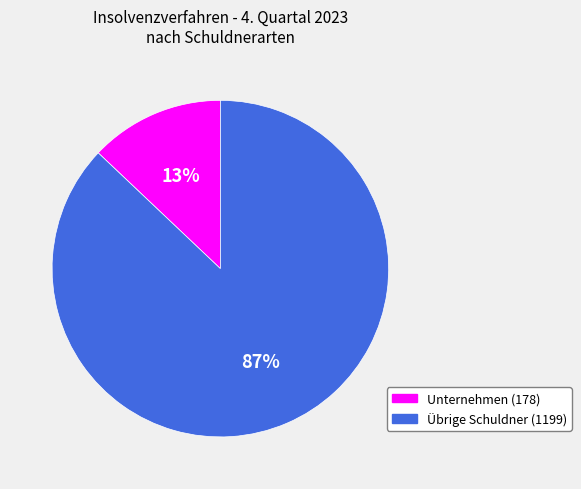

To the nearest percent, what is the average slice percentage?

50%